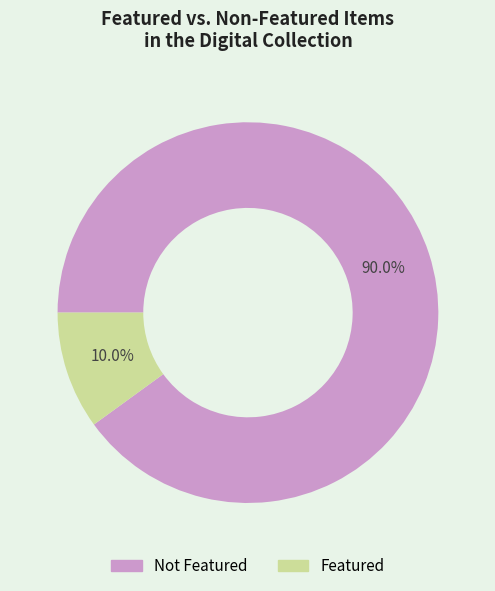

How many segments does this pie chart have?

2